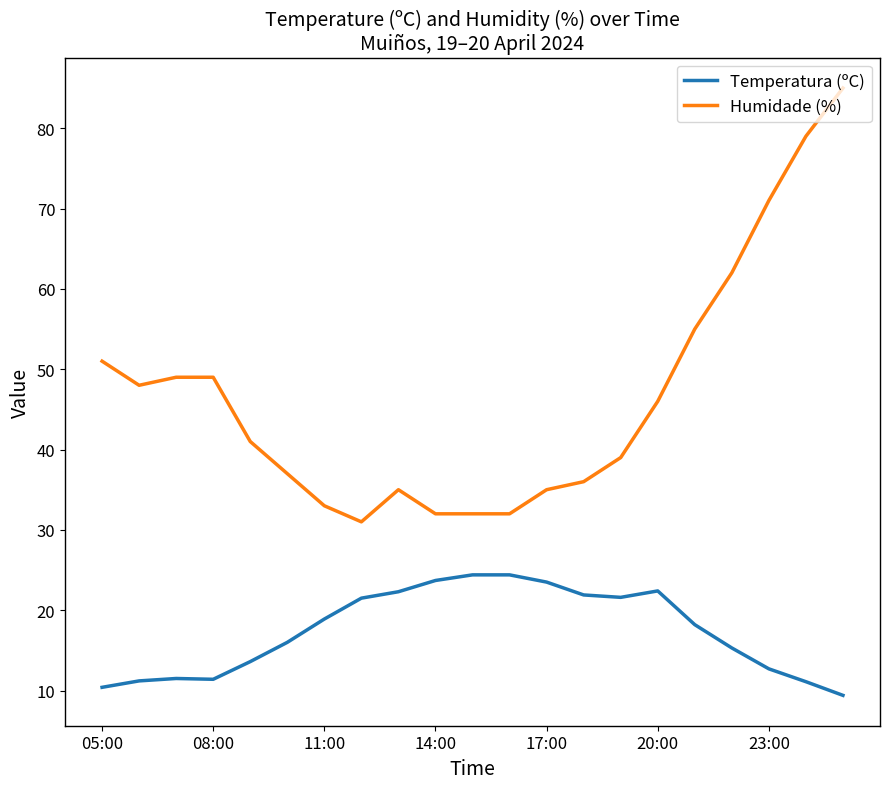

What is the sum of all Humidade (%) values?

978.0